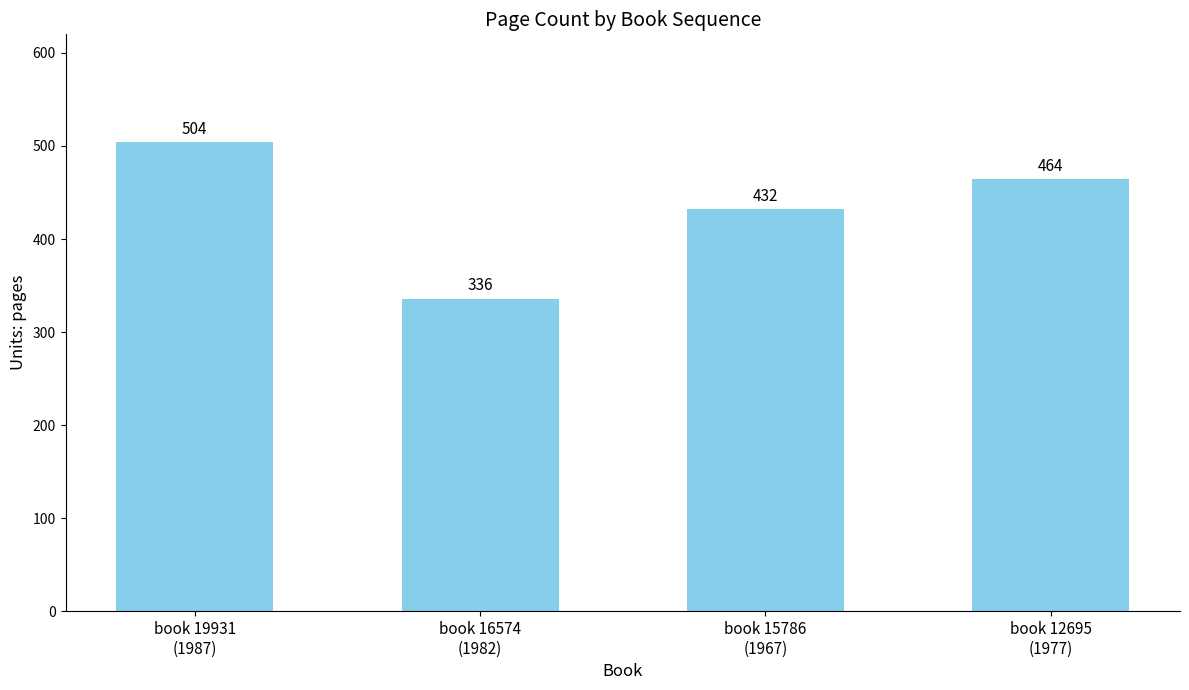

What is the label of the 2nd bar from the left?

book 16574
(1982)